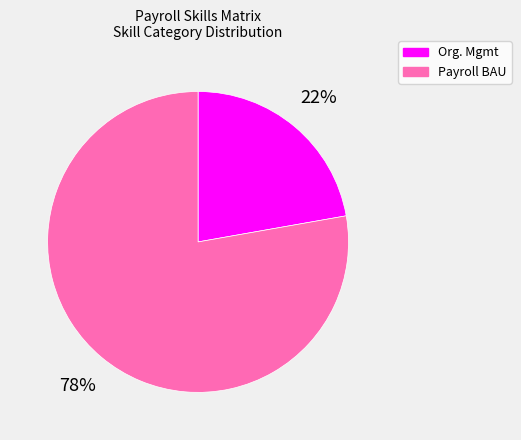

Which category has the biggest portion of the pie?

Payroll BAU